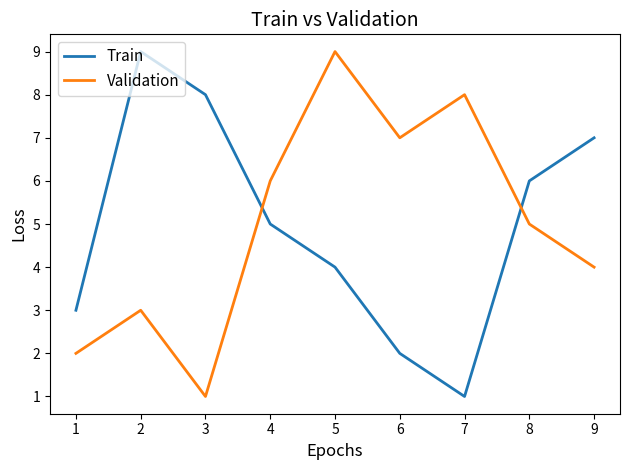

Is the value of Train at 1 greater than the value of Validation at 8?

No